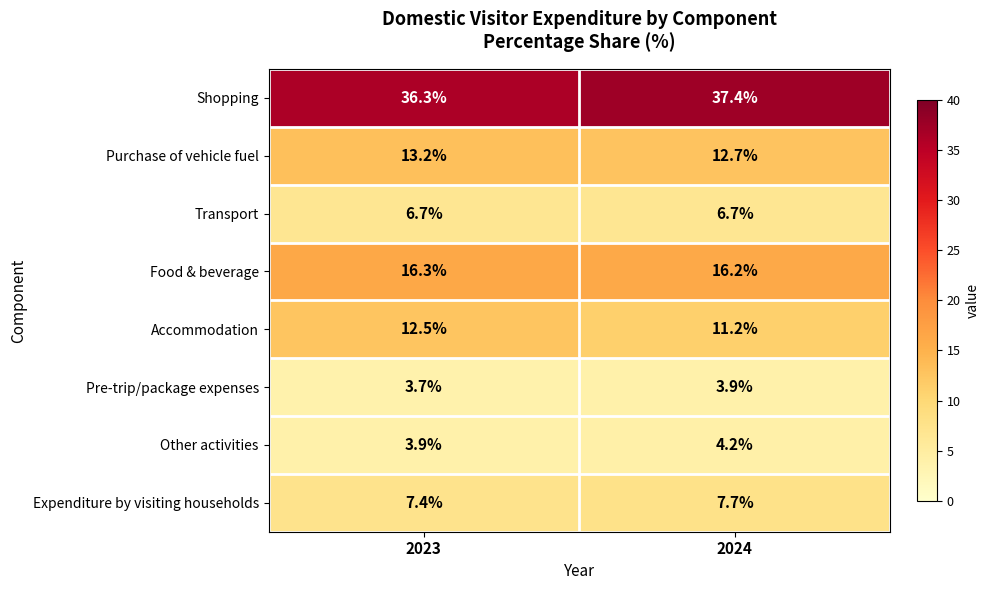

How many values in the Other activities series are below 4?

1